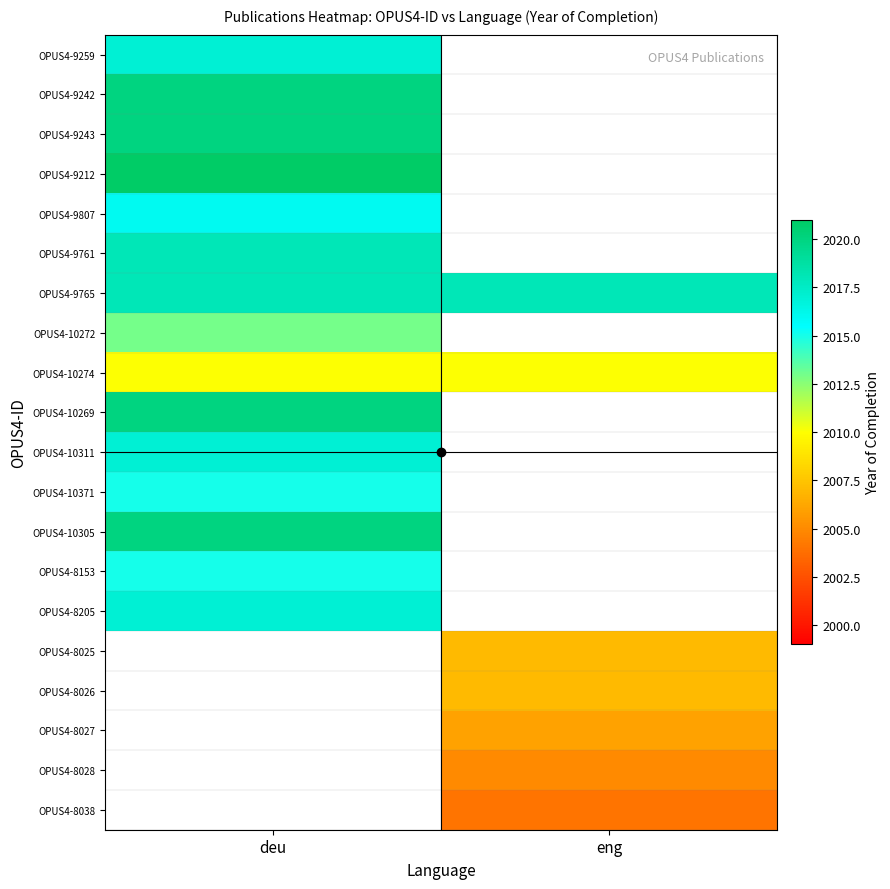

At which category does the chart reach its peak across all series?

deu